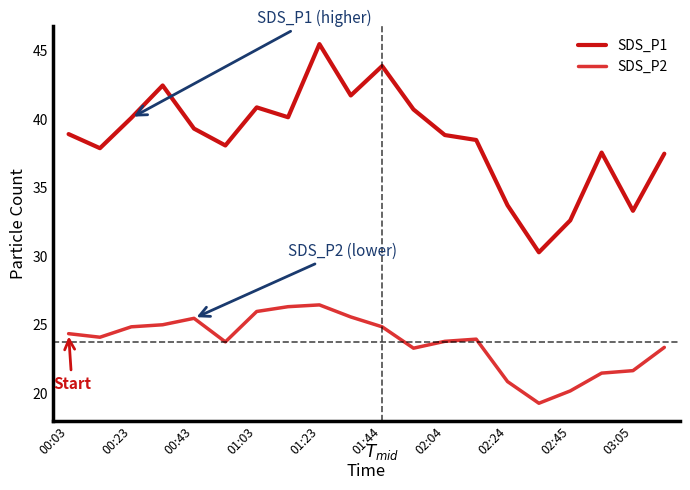

What is the sum of all SDS_P1 values?

771.6